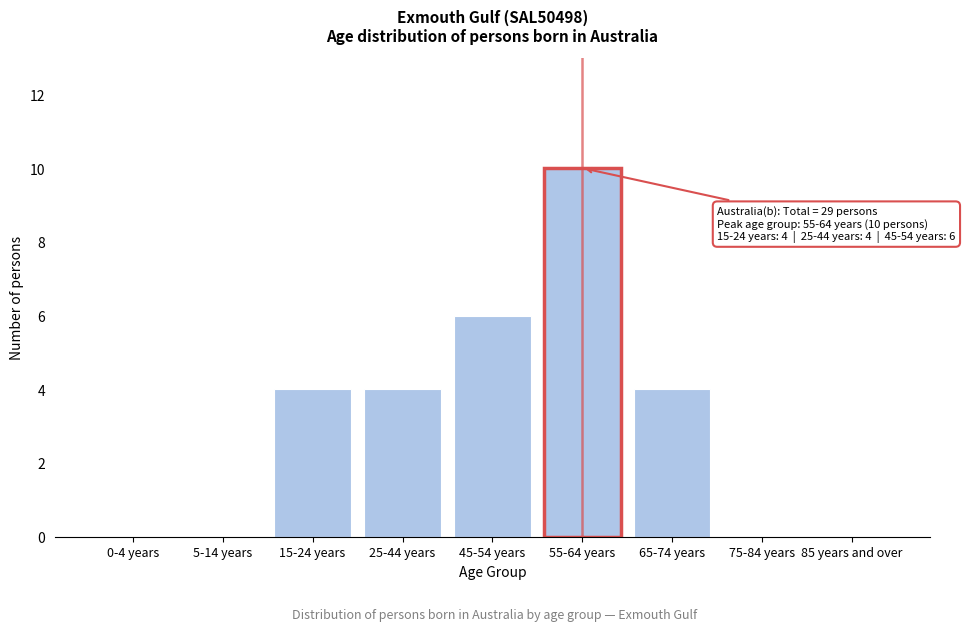

Reading left to right, extract all data points from this chart.

0-4 years=0	5-14 years=0	15-24 years=4	25-44 years=4	45-54 years=6	55-64 years=10	65-74 years=4	75-84 years=0	85 years and over=0